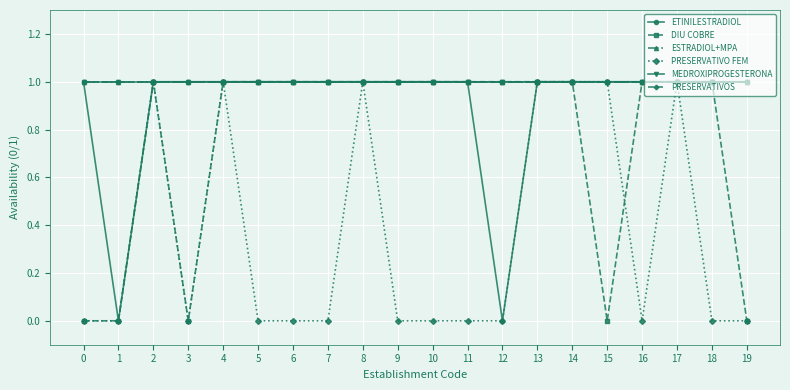

Is this an area chart (filled region under the line)?

No